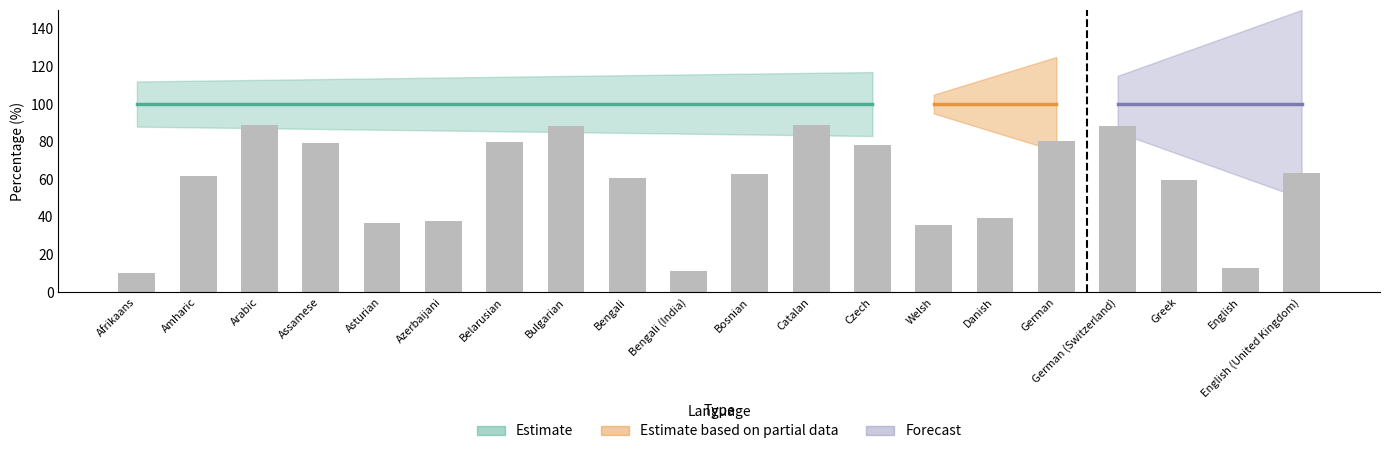

What is the maximum value shown in the chart?

89.1